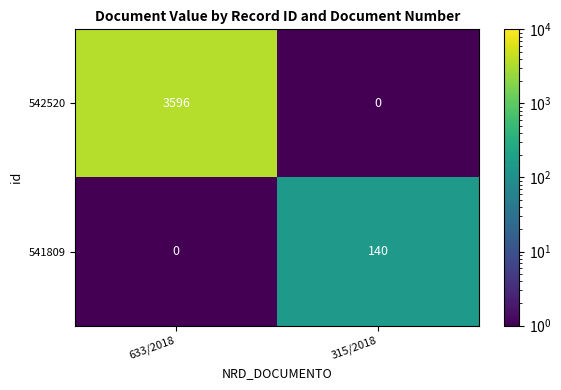

Reading right to left, list all the values displayed in this chart.

542520: 0	3596
541809: 140	0